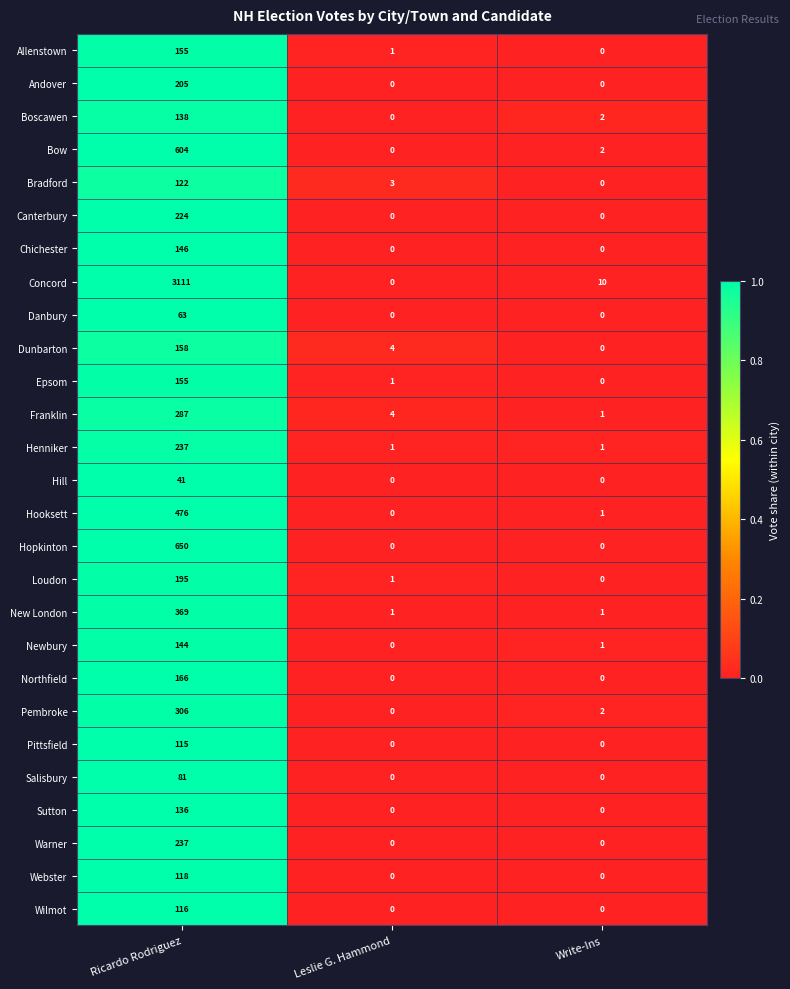

Between Ricardo Rodriguez and Write-Ins, which series saw the biggest shift?

Concord